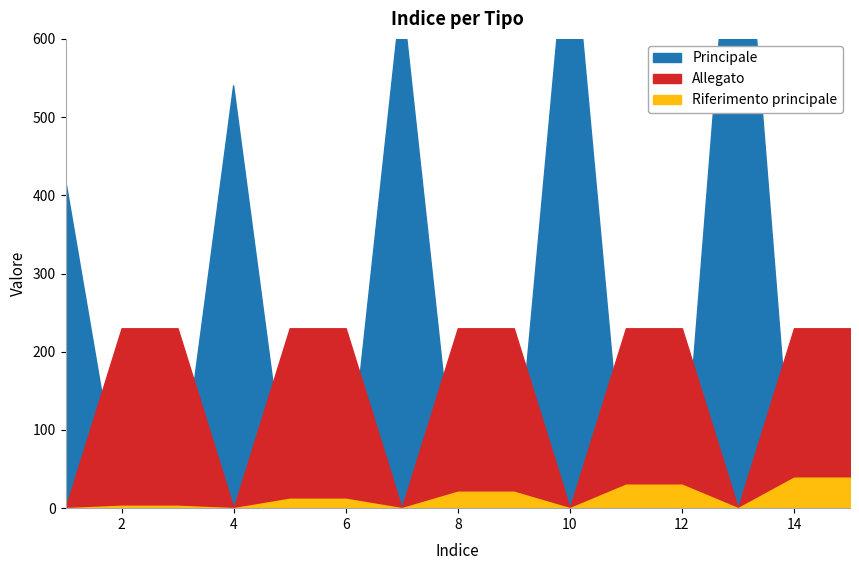

At how many categories does at least one series exceed 219?

10